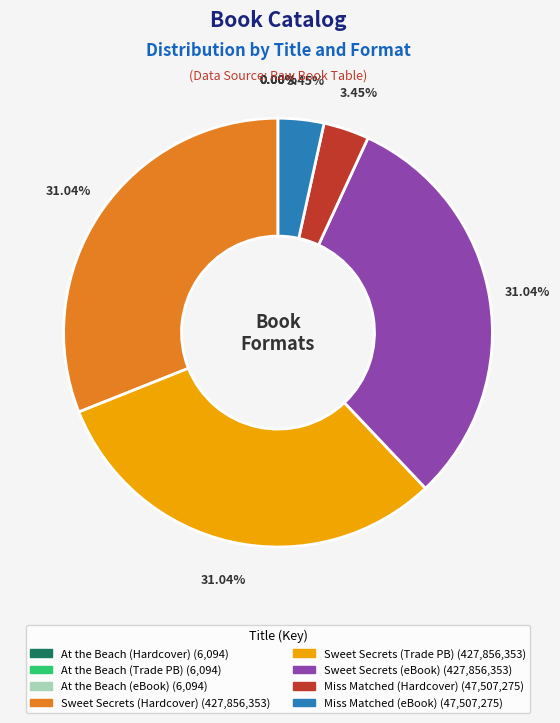

Does any single category account for the majority?

No